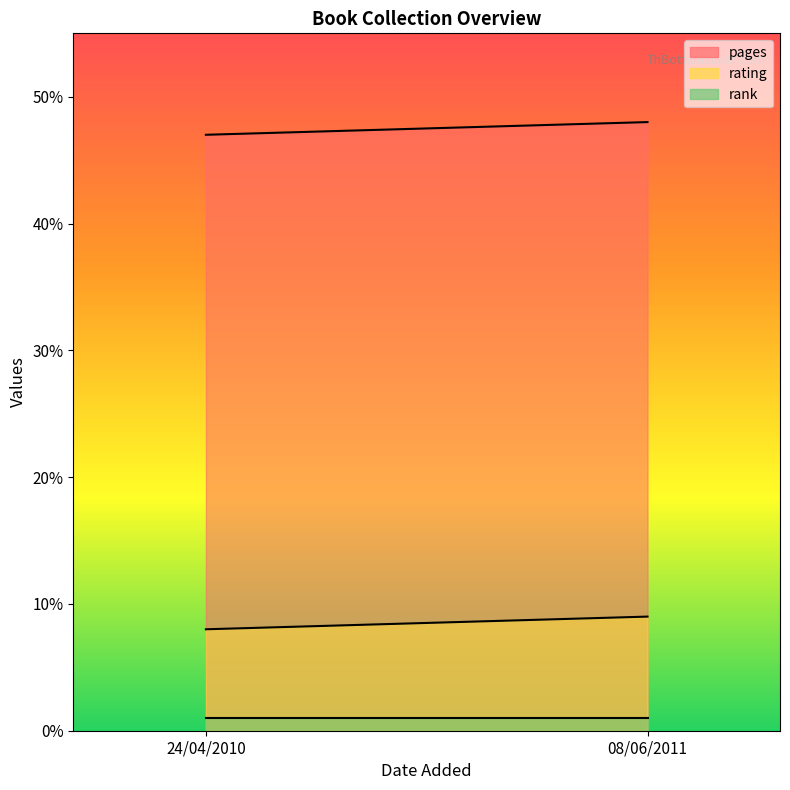

Reading right to left, extract all data points from this chart.

pages: 08/06/2011=48	24/04/2010=47
rating: 08/06/2011=9	24/04/2010=8
rank: 08/06/2011=1	24/04/2010=1